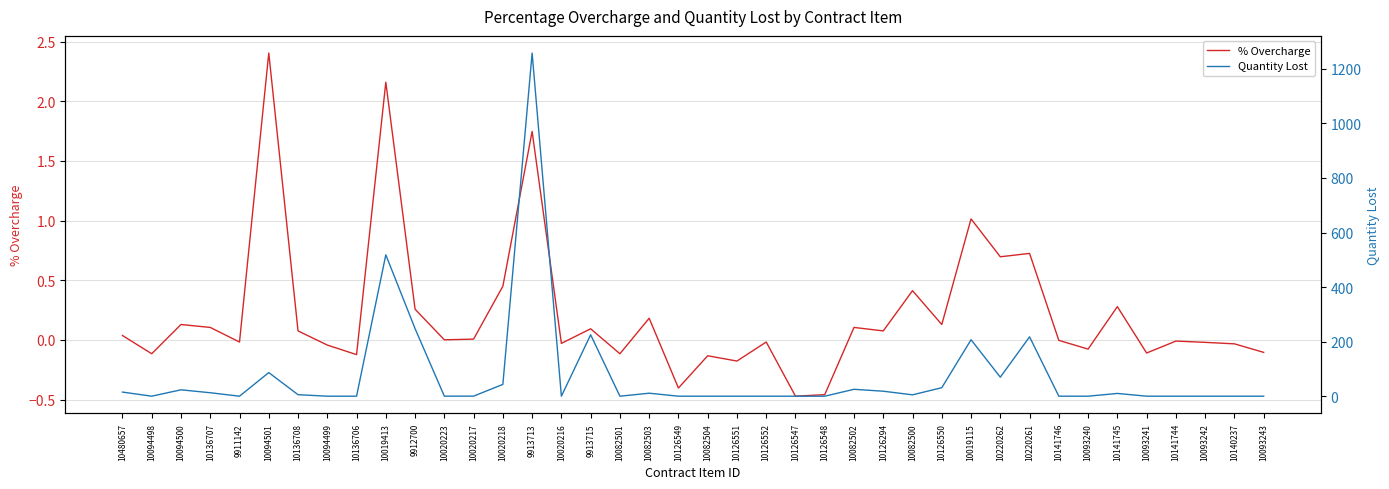

At which label does Quantity Lost reach its minimum?

10094498